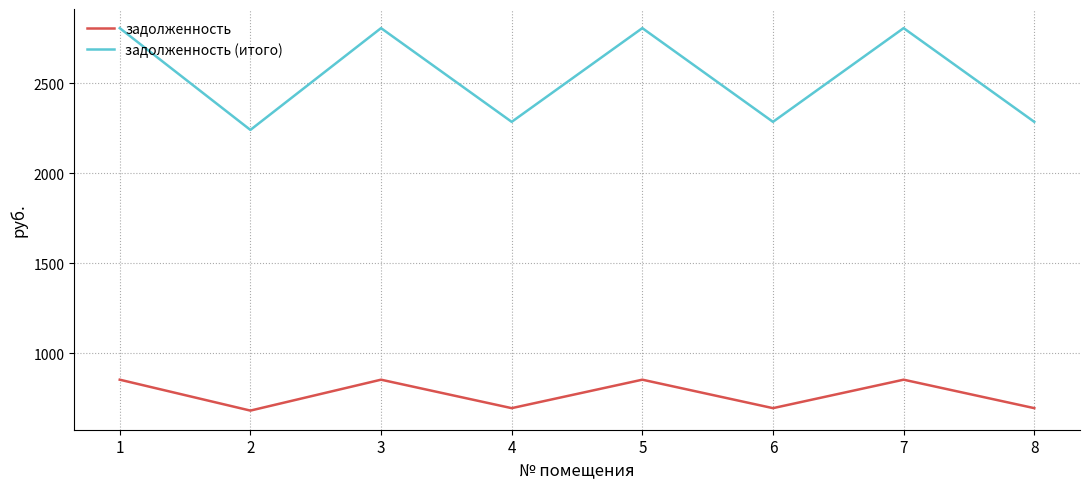

True or false: задолженность (итого) and задолженность intersect in this chart.

False